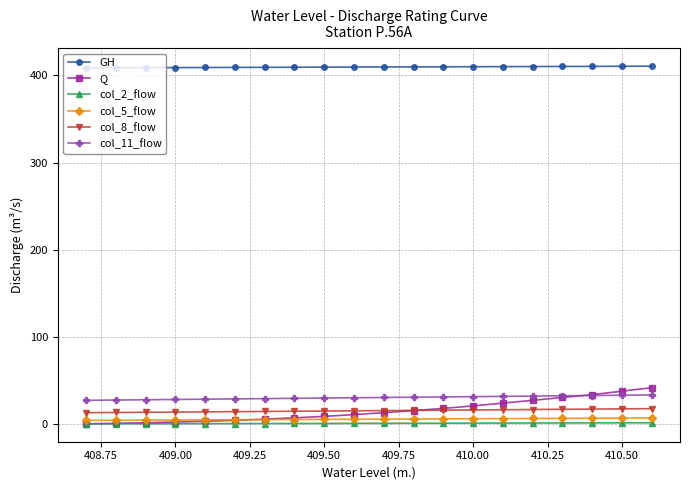

At how many categories does at least one series exceed 237?

20